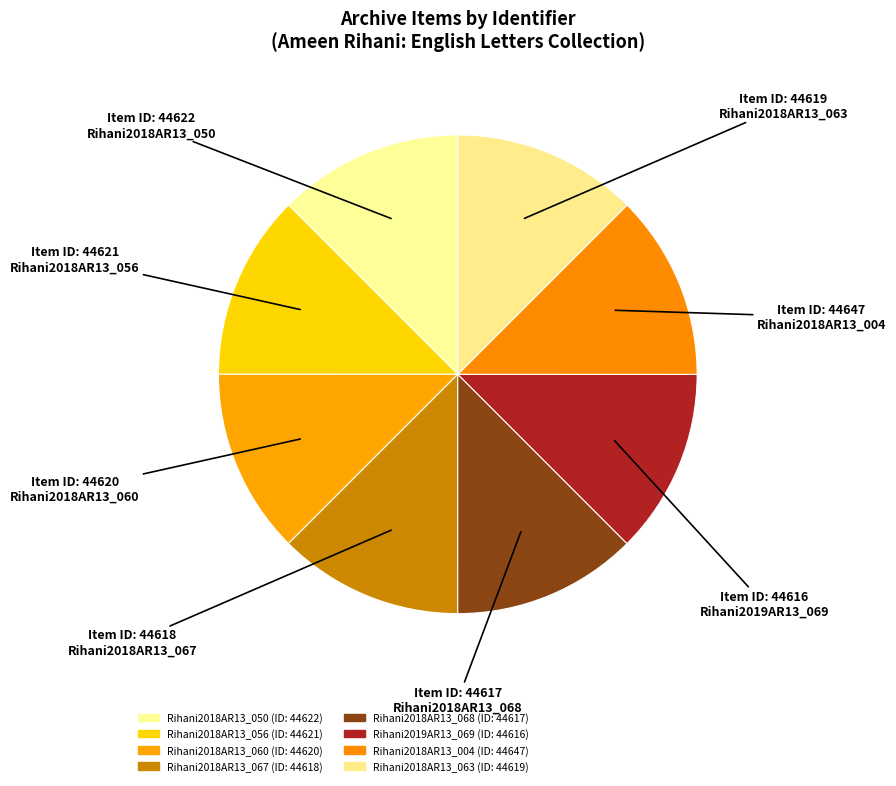

How many segments does this pie chart have?

8